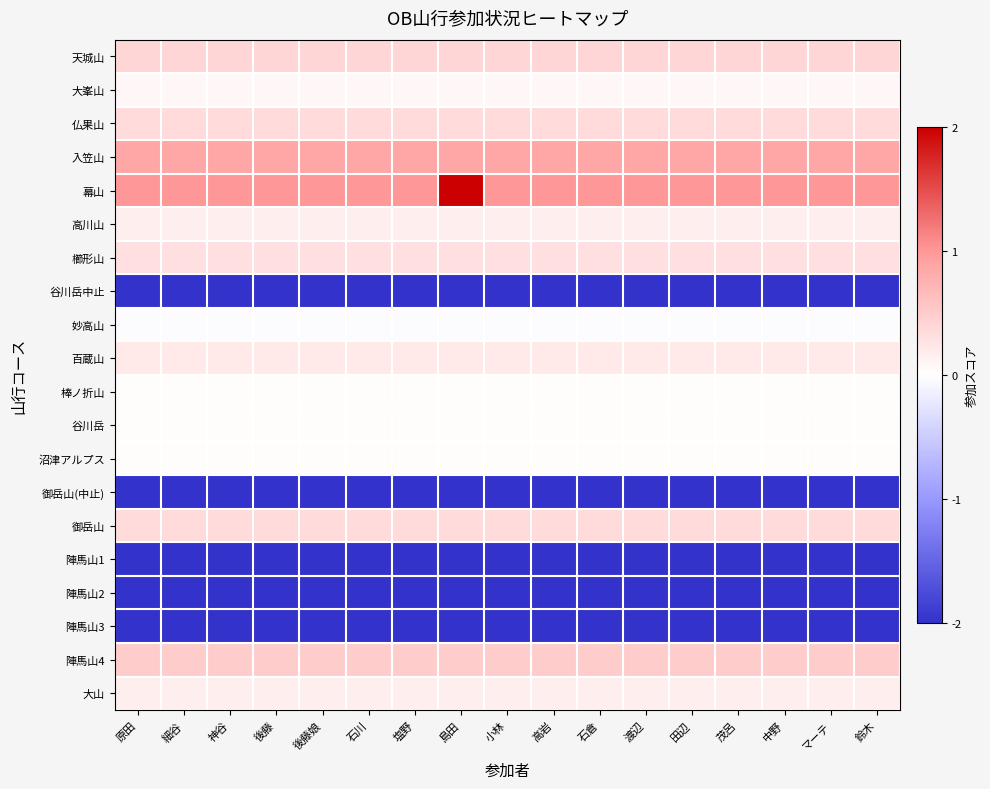

Rank the series by their maximum value, from lowest to highest.

谷川岳中止, 御岳山(中止), 陣馬山1, 陣馬山2, 陣馬山3, 妙高山, 棒ノ折山, 谷川岳, 沼津アルプス, 大峯山, 高川山, 大山, 百蔵山, 櫛形山, 仏果山, 御岳山, 天城山, 陣馬山4, 入笠山, 幕山